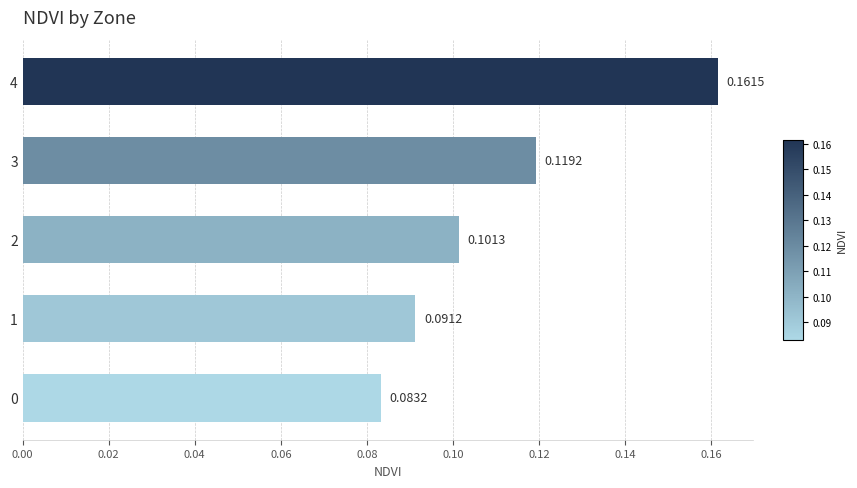

What is the sum of the values at 1 and 4?

0.3